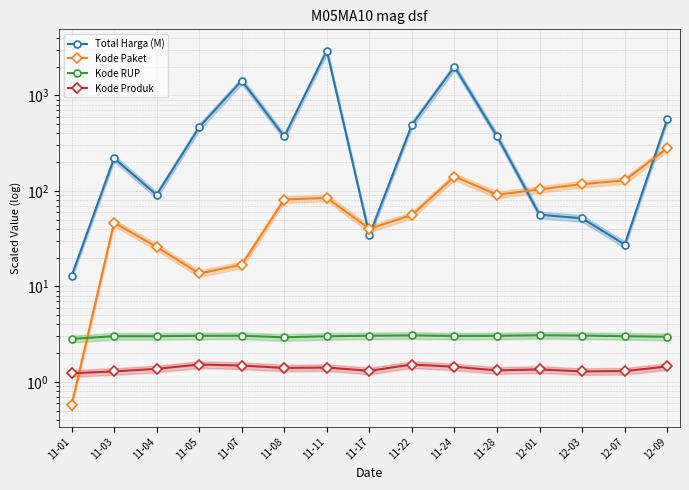

At which category does Kode RUP reach its first local peak?

11-07